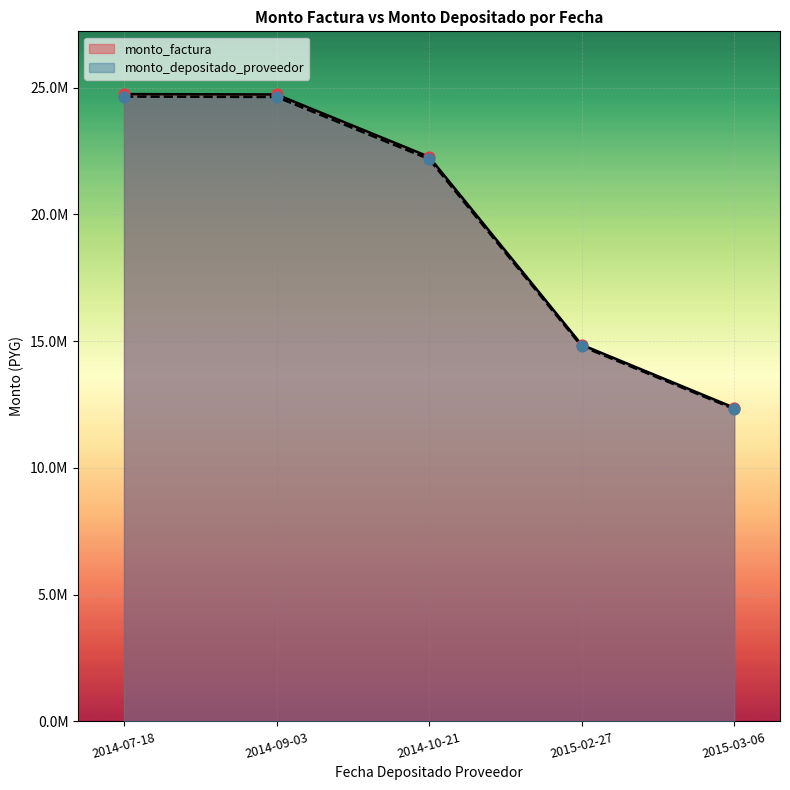

Which series reaches the minimum Y coordinate?

monto_depositado_proveedor